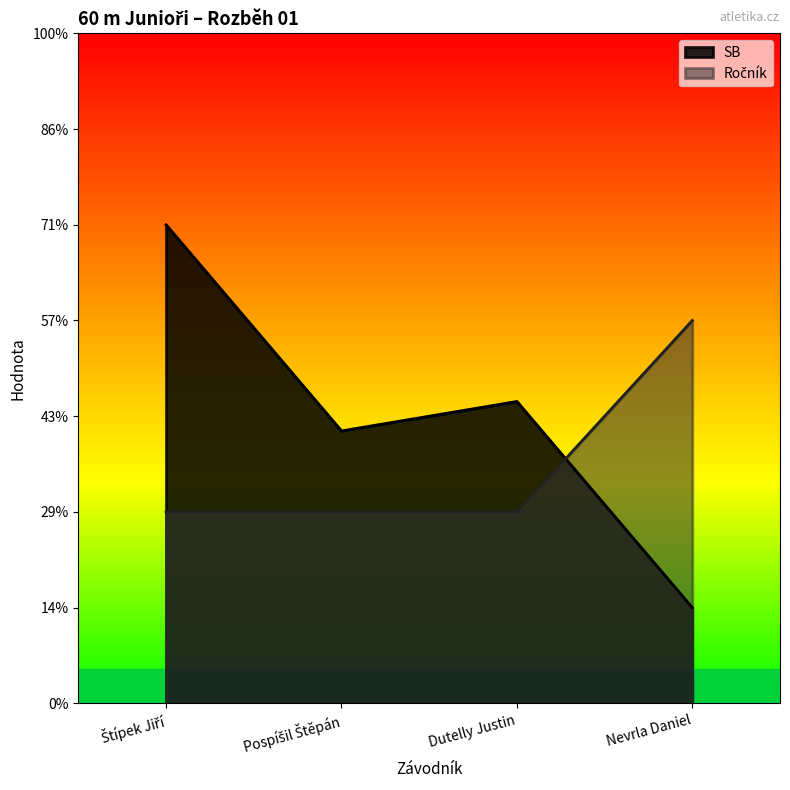

Reading left to right, transcribe all the data shown in this chart.

SB: 2.5	1.4	1.6	0.5
Ročník: 1.0	1.0	1.0	2.0